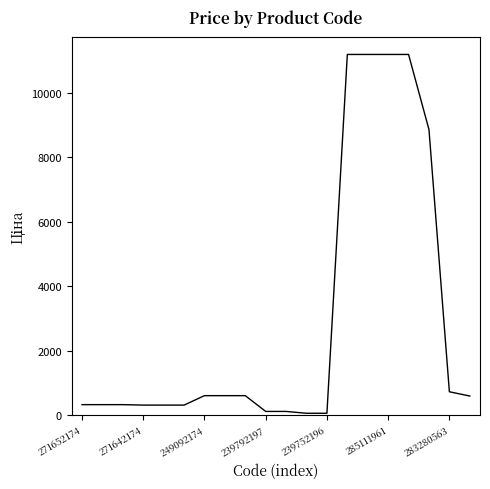

What is the greatest value displayed?

11188.2